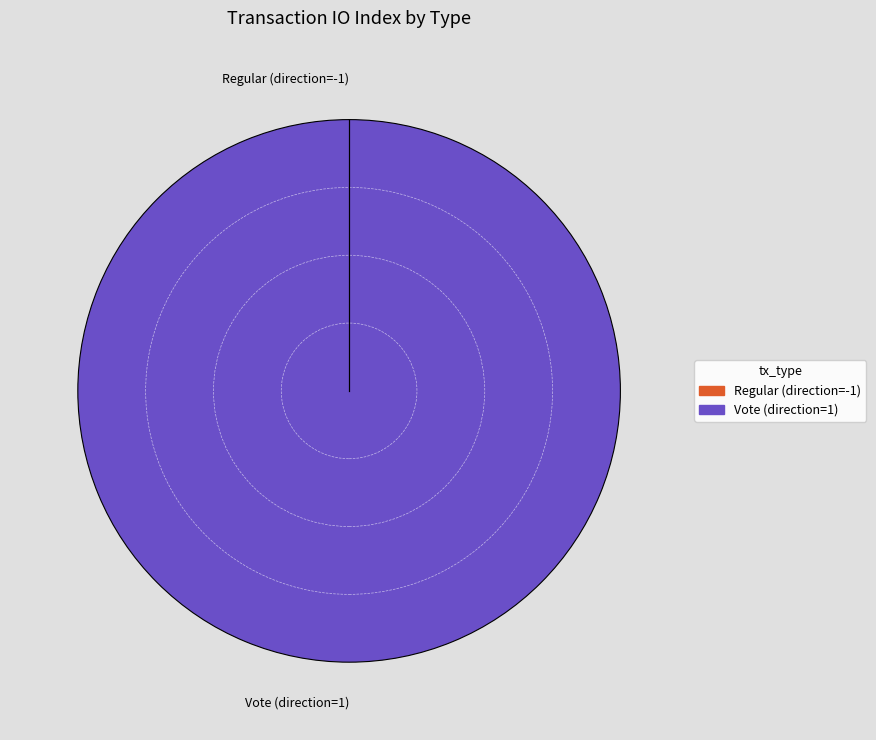

Do Regular (direction=-1) and Vote (direction=1) together represent more than half of the pie?

Yes